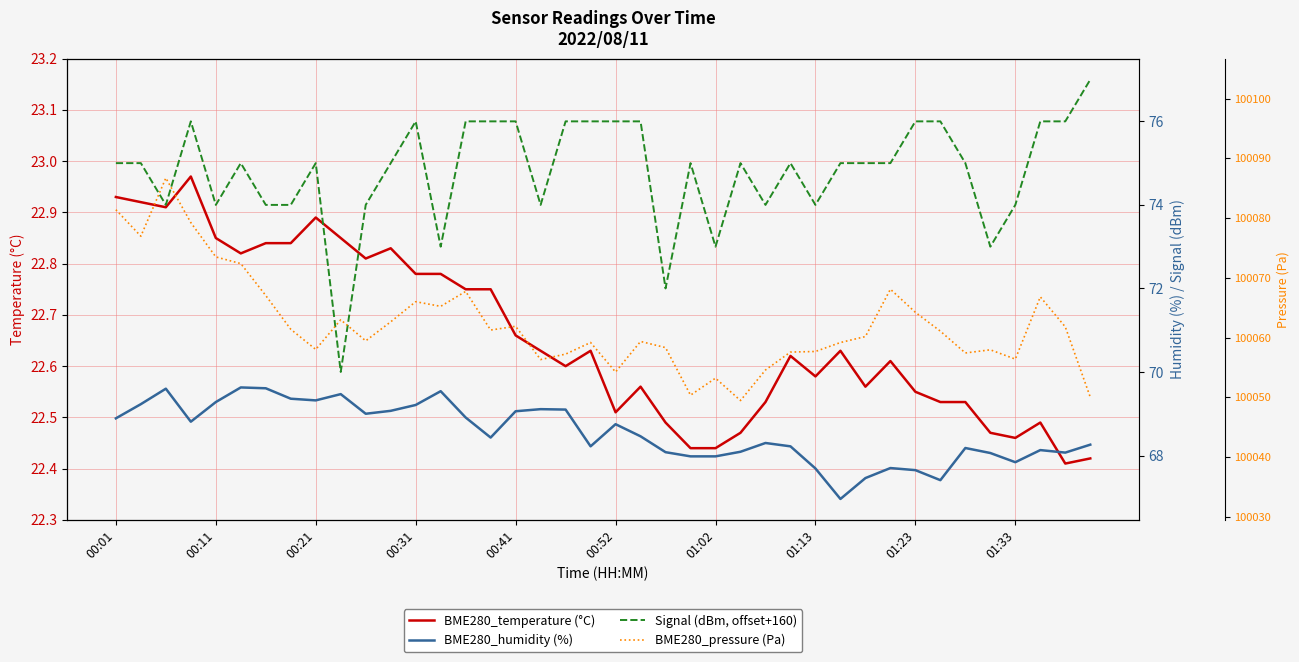

The value of BME280_temperature (°C) at 00:11 is 37.8. True or false?

False